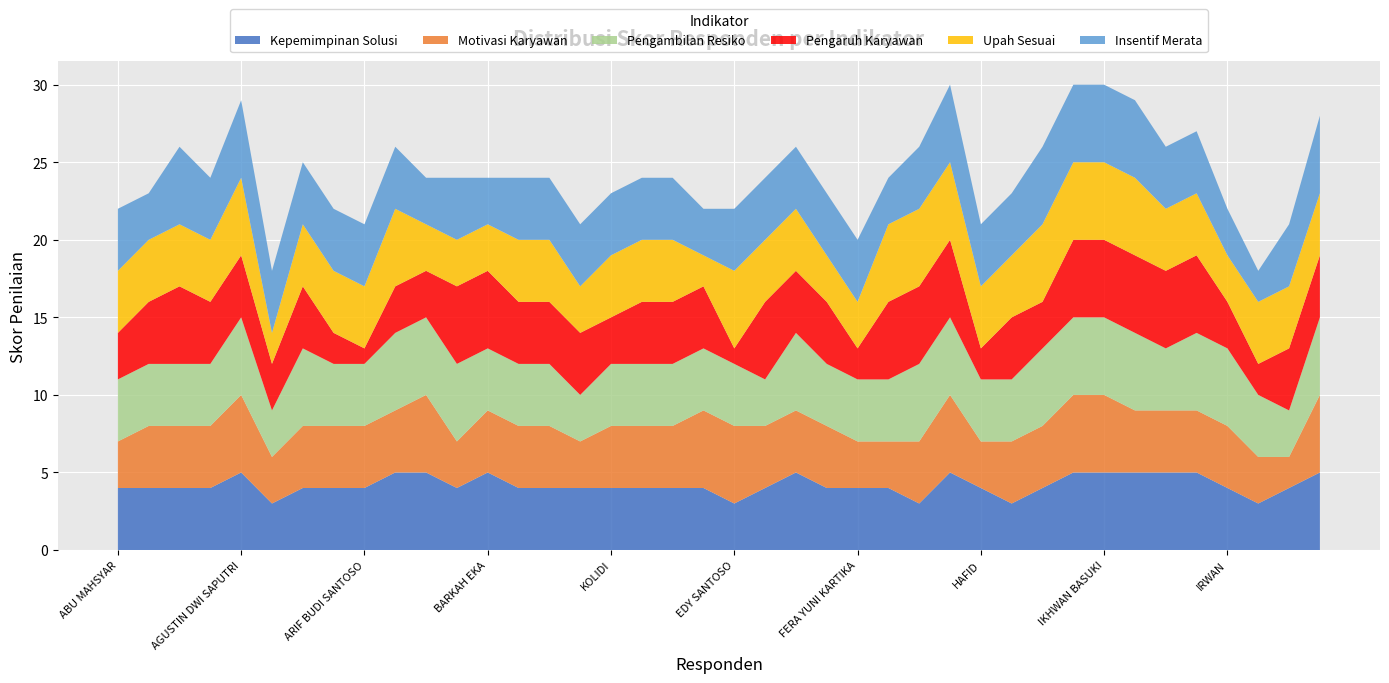

Reading left to right, list all the values displayed in this chart.

Kepemimpinan Solusi: ABU MAHSYAR=4	ADEL SOFYAN MADA=4	ADI SAIKON=4	AGUS BUDI HARTONO=4	AGUSTIN DWI SAPUTRI=5	AHMAD SABWANDIRUS=3	ANDRI KURNIAWAN=4	ANTON SARIFUDIN=4	ARIF BUDI SANTOSO=4	ARIF SUSANTO=5	BAMBANG=5	BAYU AJI=4	BARKAH EKA=5	BUDI WAHYONO=4	CHANDRA=4	KAHORUL HAMZA=4	KOLIDI=4	DENOK ANDRIANI=4	DYAH PUTRI=4	GUNAWAN=4	EDY SANTOSO=3	EKO BHAKTI=4	ENDRO=5	FAKHRUDIN=4	FERA YUNI KARTIKA=4	HERNANTO=4	GATOT PURWADI=3	GUNTUR=5	HAFID=4	HARIRI=3	HILDAWATI LIHAWA=4	HUDA=5	IKHWAN BASUKI=5	IMAM=5	IMAM TAUFIK=5	AGUNG=5	IRWAN=4	ISKANDAR=3	ISWANTORO=4	JAROT=5
Motivasi Karyawan: ABU MAHSYAR=3	ADEL SOFYAN MADA=4	ADI SAIKON=4	AGUS BUDI HARTONO=4	AGUSTIN DWI SAPUTRI=5	AHMAD SABWANDIRUS=3	ANDRI KURNIAWAN=4	ANTON SARIFUDIN=4	ARIF BUDI SANTOSO=4	ARIF SUSANTO=4	BAMBANG=5	BAYU AJI=3	BARKAH EKA=4	BUDI WAHYONO=4	CHANDRA=4	KAHORUL HAMZA=3	KOLIDI=4	DENOK ANDRIANI=4	DYAH PUTRI=4	GUNAWAN=5	EDY SANTOSO=5	EKO BHAKTI=4	ENDRO=4	FAKHRUDIN=4	FERA YUNI KARTIKA=3	HERNANTO=3	GATOT PURWADI=4	GUNTUR=5	HAFID=3	HARIRI=4	HILDAWATI LIHAWA=4	HUDA=5	IKHWAN BASUKI=5	IMAM=4	IMAM TAUFIK=4	AGUNG=4	IRWAN=4	ISKANDAR=3	ISWANTORO=2	JAROT=5
Pengambilan Resiko: ABU MAHSYAR=4	ADEL SOFYAN MADA=4	ADI SAIKON=4	AGUS BUDI HARTONO=4	AGUSTIN DWI SAPUTRI=5	AHMAD SABWANDIRUS=3	ANDRI KURNIAWAN=5	ANTON SARIFUDIN=4	ARIF BUDI SANTOSO=4	ARIF SUSANTO=5	BAMBANG=5	BAYU AJI=5	BARKAH EKA=4	BUDI WAHYONO=4	CHANDRA=4	KAHORUL HAMZA=3	KOLIDI=4	DENOK ANDRIANI=4	DYAH PUTRI=4	GUNAWAN=4	EDY SANTOSO=4	EKO BHAKTI=3	ENDRO=5	FAKHRUDIN=4	FERA YUNI KARTIKA=4	HERNANTO=4	GATOT PURWADI=5	GUNTUR=5	HAFID=4	HARIRI=4	HILDAWATI LIHAWA=5	HUDA=5	IKHWAN BASUKI=5	IMAM=5	IMAM TAUFIK=4	AGUNG=5	IRWAN=5	ISKANDAR=4	ISWANTORO=3	JAROT=5
Pengaruh Karyawan: ABU MAHSYAR=3	ADEL SOFYAN MADA=4	ADI SAIKON=5	AGUS BUDI HARTONO=4	AGUSTIN DWI SAPUTRI=4	AHMAD SABWANDIRUS=3	ANDRI KURNIAWAN=4	ANTON SARIFUDIN=2	ARIF BUDI SANTOSO=1	ARIF SUSANTO=3	BAMBANG=3	BAYU AJI=5	BARKAH EKA=5	BUDI WAHYONO=4	CHANDRA=4	KAHORUL HAMZA=4	KOLIDI=3	DENOK ANDRIANI=4	DYAH PUTRI=4	GUNAWAN=4	EDY SANTOSO=1	EKO BHAKTI=5	ENDRO=4	FAKHRUDIN=4	FERA YUNI KARTIKA=2	HERNANTO=5	GATOT PURWADI=5	GUNTUR=5	HAFID=2	HARIRI=4	HILDAWATI LIHAWA=3	HUDA=5	IKHWAN BASUKI=5	IMAM=5	IMAM TAUFIK=5	AGUNG=5	IRWAN=3	ISKANDAR=2	ISWANTORO=4	JAROT=4
Upah Sesuai: ABU MAHSYAR=4	ADEL SOFYAN MADA=4	ADI SAIKON=4	AGUS BUDI HARTONO=4	AGUSTIN DWI SAPUTRI=5	AHMAD SABWANDIRUS=2	ANDRI KURNIAWAN=4	ANTON SARIFUDIN=4	ARIF BUDI SANTOSO=4	ARIF SUSANTO=5	BAMBANG=3	BAYU AJI=3	BARKAH EKA=3	BUDI WAHYONO=4	CHANDRA=4	KAHORUL HAMZA=3	KOLIDI=4	DENOK ANDRIANI=4	DYAH PUTRI=4	GUNAWAN=2	EDY SANTOSO=5	EKO BHAKTI=4	ENDRO=4	FAKHRUDIN=3	FERA YUNI KARTIKA=3	HERNANTO=5	GATOT PURWADI=5	GUNTUR=5	HAFID=4	HARIRI=4	HILDAWATI LIHAWA=5	HUDA=5	IKHWAN BASUKI=5	IMAM=5	IMAM TAUFIK=4	AGUNG=4	IRWAN=3	ISKANDAR=4	ISWANTORO=4	JAROT=4
Insentif Merata: ABU MAHSYAR=4	ADEL SOFYAN MADA=3	ADI SAIKON=5	AGUS BUDI HARTONO=4	AGUSTIN DWI SAPUTRI=5	AHMAD SABWANDIRUS=4	ANDRI KURNIAWAN=4	ANTON SARIFUDIN=4	ARIF BUDI SANTOSO=4	ARIF SUSANTO=4	BAMBANG=3	BAYU AJI=4	BARKAH EKA=3	BUDI WAHYONO=4	CHANDRA=4	KAHORUL HAMZA=4	KOLIDI=4	DENOK ANDRIANI=4	DYAH PUTRI=4	GUNAWAN=3	EDY SANTOSO=4	EKO BHAKTI=4	ENDRO=4	FAKHRUDIN=4	FERA YUNI KARTIKA=4	HERNANTO=3	GATOT PURWADI=4	GUNTUR=5	HAFID=4	HARIRI=4	HILDAWATI LIHAWA=5	HUDA=5	IKHWAN BASUKI=5	IMAM=5	IMAM TAUFIK=4	AGUNG=4	IRWAN=3	ISKANDAR=2	ISWANTORO=4	JAROT=5